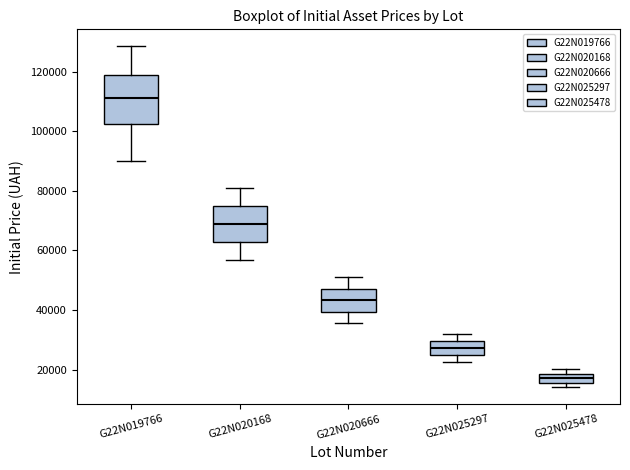

Reading left to right, transcribe this box plot: for each box, give where its median line is, the range the box spans, and where its two whiskers end, as read against the y-axis. The values are not printed on the chart, so give them approximately, as read against the axis.

G22N019766: median 112000, box 102000 to 118000, whiskers 90000 to 128000
G22N020168: median 68000, box 62000 to 74000, whiskers 56000 to 80000
G22N020666: median 44000, box 40000 to 48000, whiskers 36000 to 50000
G22N025297: median 28000, box 24000 to 30000, whiskers 22000 to 32000
G22N025478: median 18000 (inside the box), box 16000 to 18000, whiskers 14000 to 20000